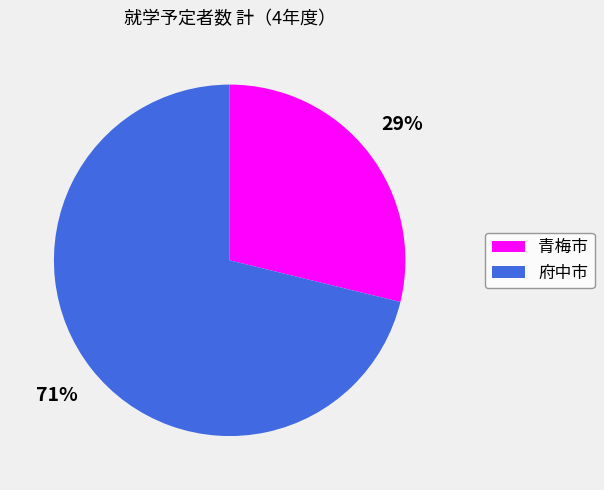

Is there a majority slice in this chart?

Yes